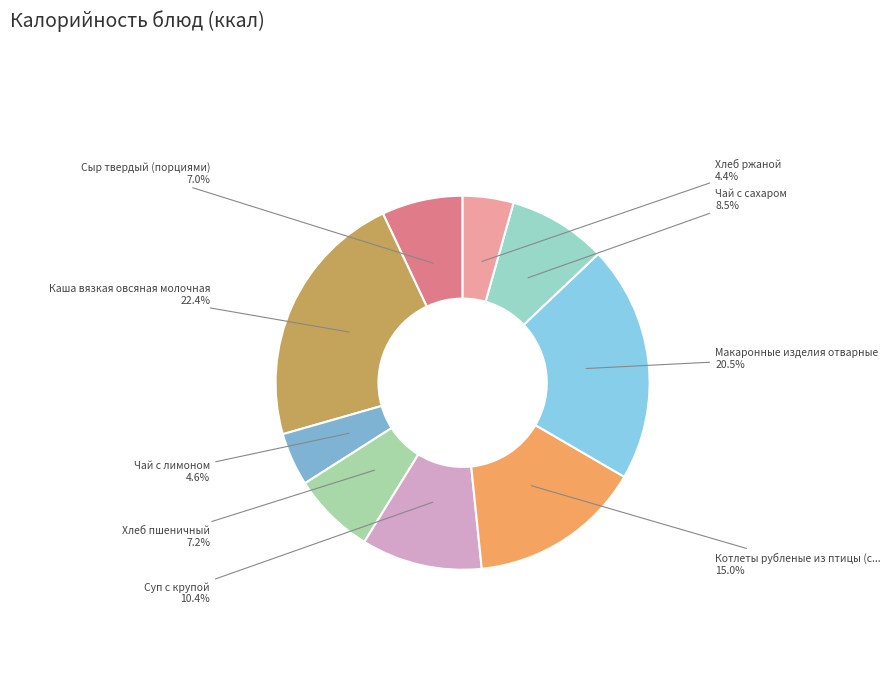

How many segments does this pie chart have?

9